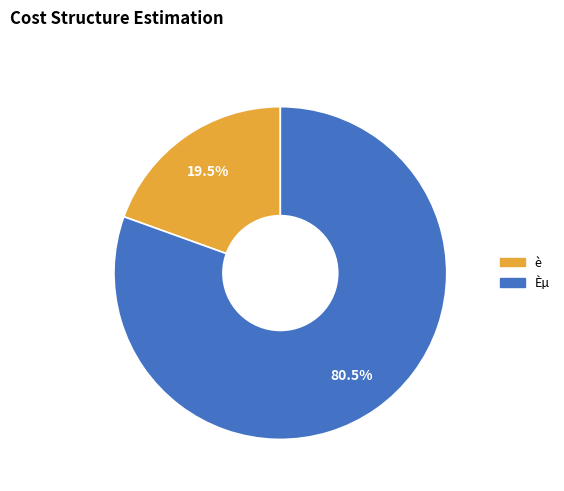

To the nearest percent, what is the difference between the è and Èµ slice percentages?

61%